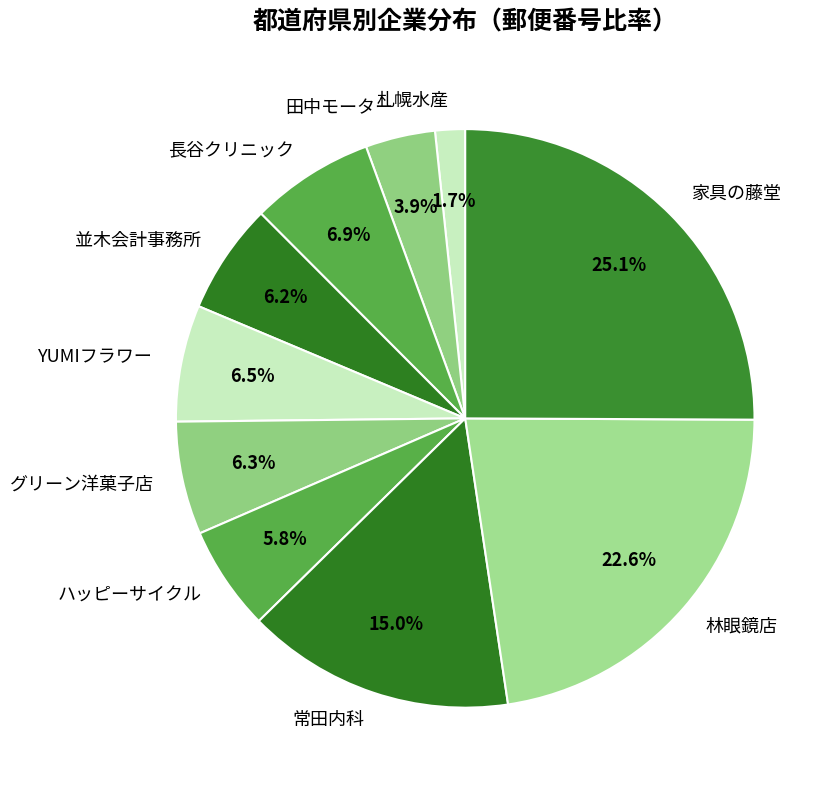

To the nearest percent, what portion does 家具の藤堂 represent?

25%